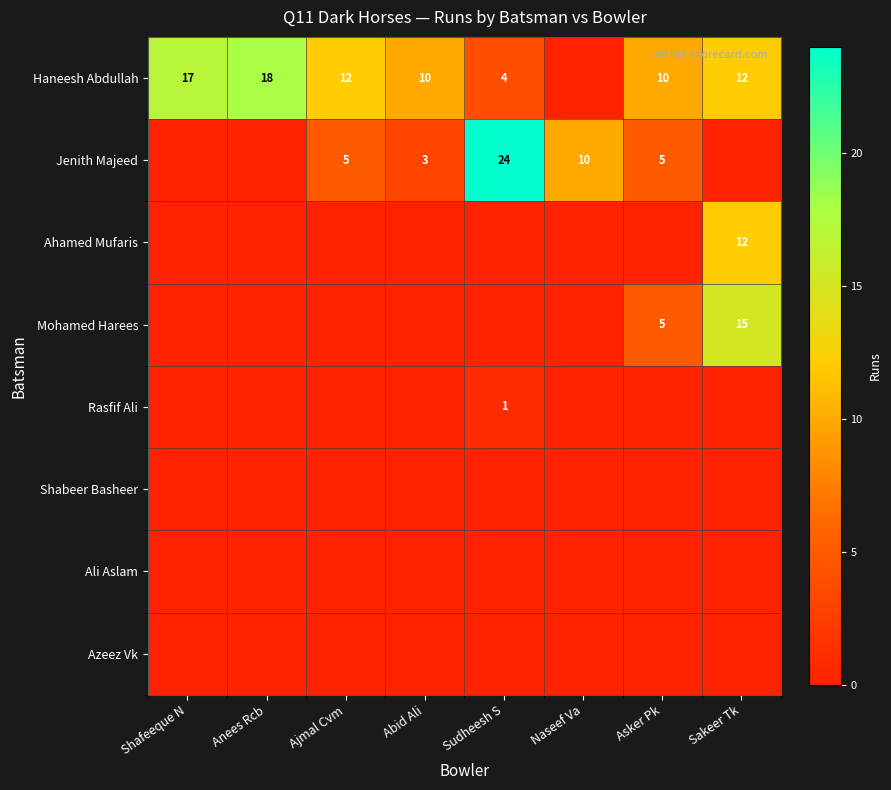

Between Naseef Va and Ajmal Cvm, which is larger?

Ajmal Cvm